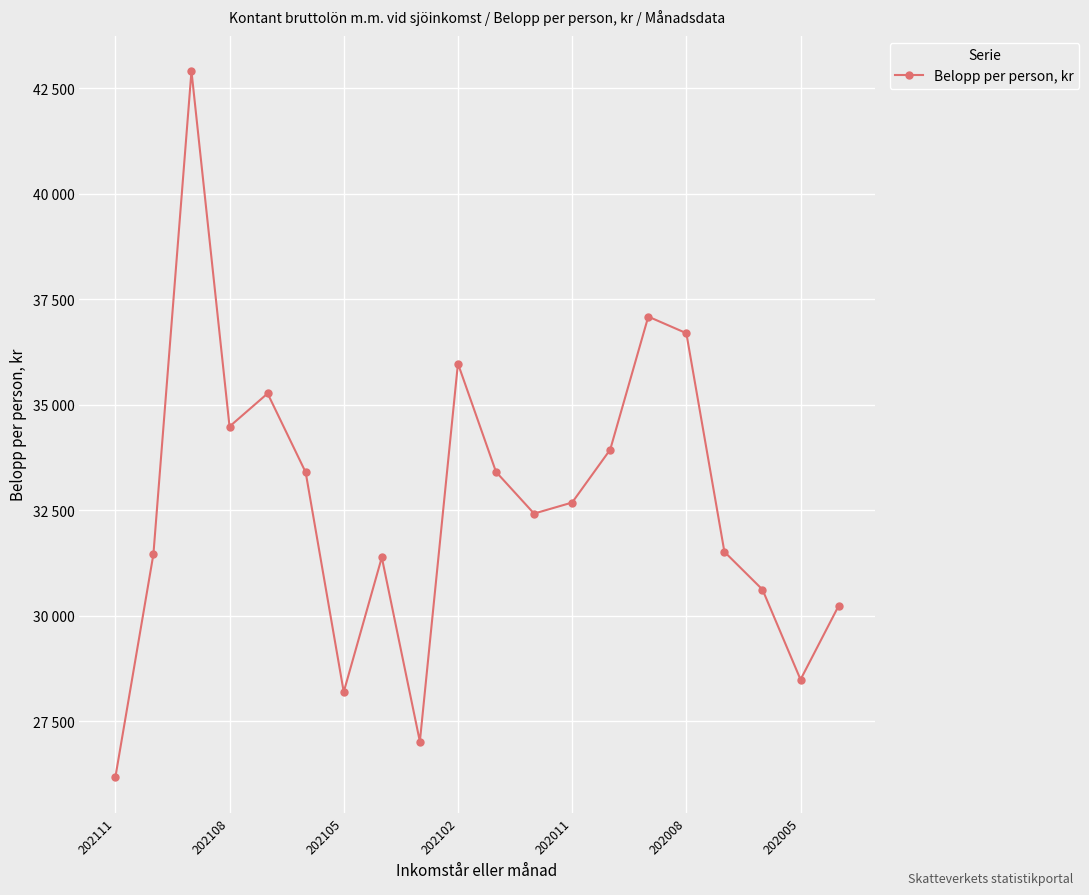

What is the sum of all values?

653368.9